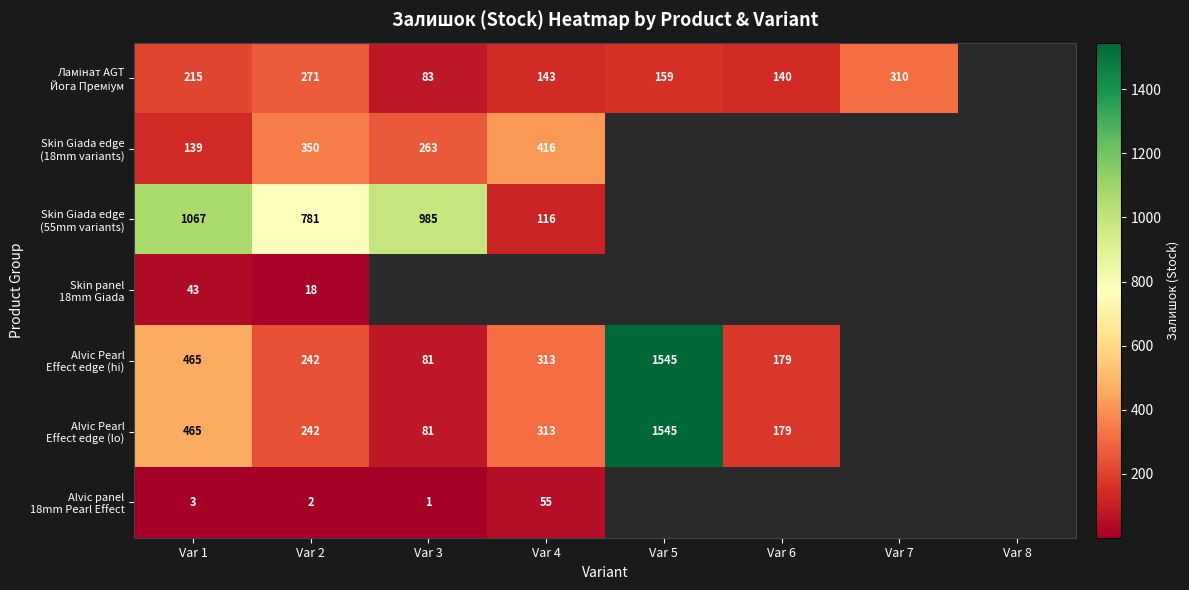

Which category has the highest value in the Alvic Pearl Effect edge (hi) series?

Var 5